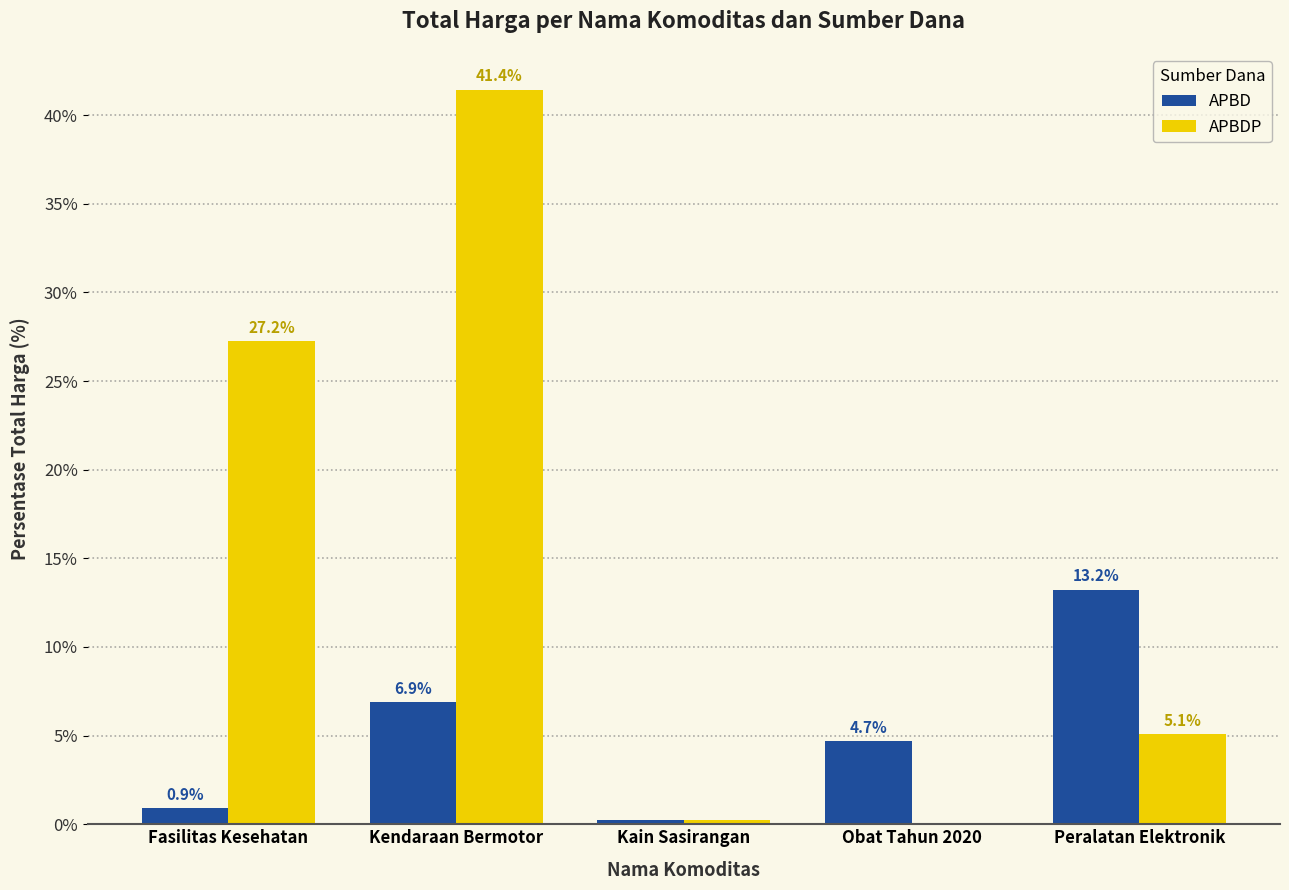

Count the number of data series in this chart.

2